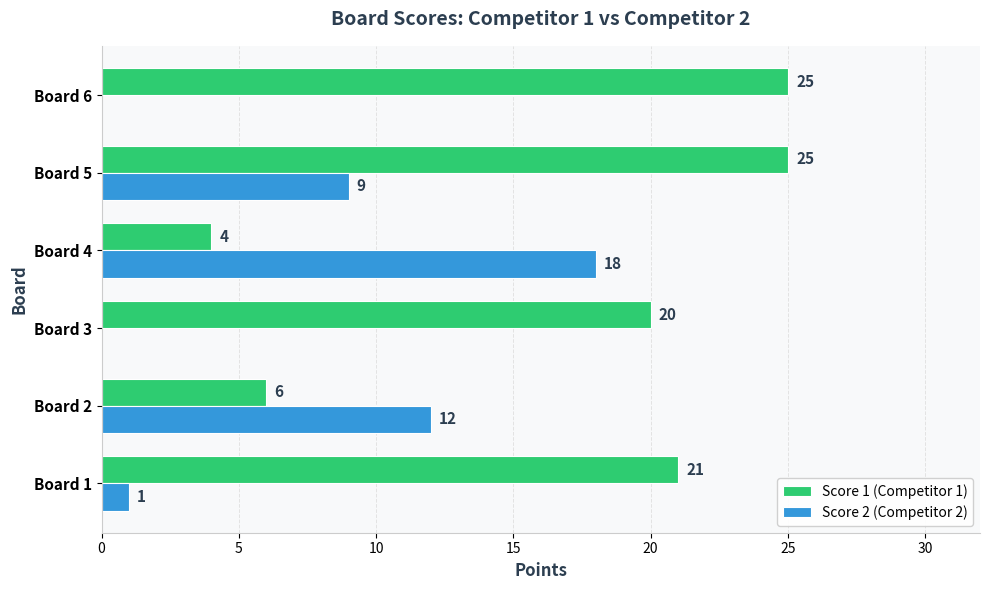

Read the Score 1 (Competitor 1) value at Board 1, to the nearest 5.

20